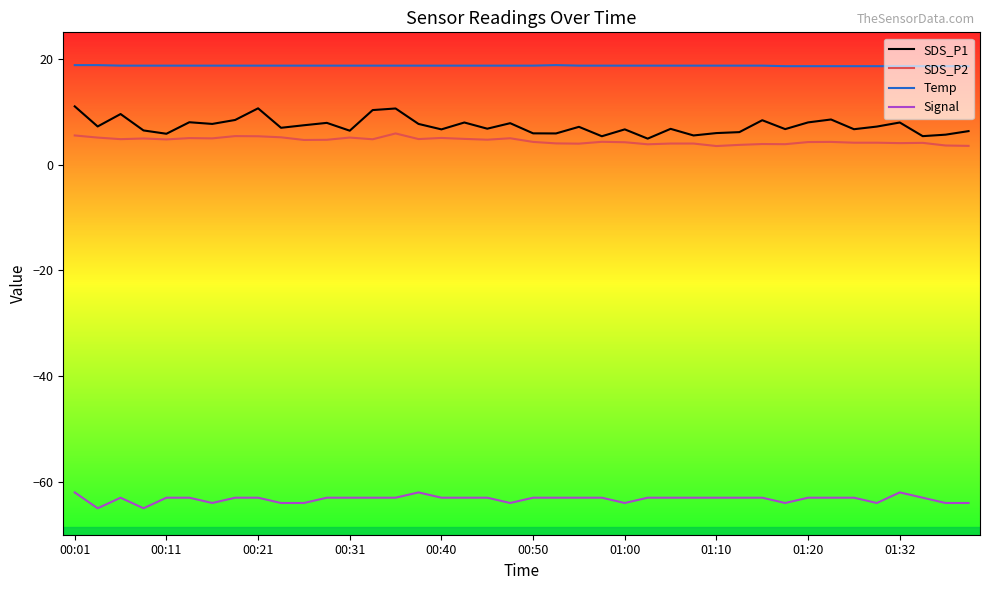

What is the difference between the maximum and minimum values in the Signal series?

3.0